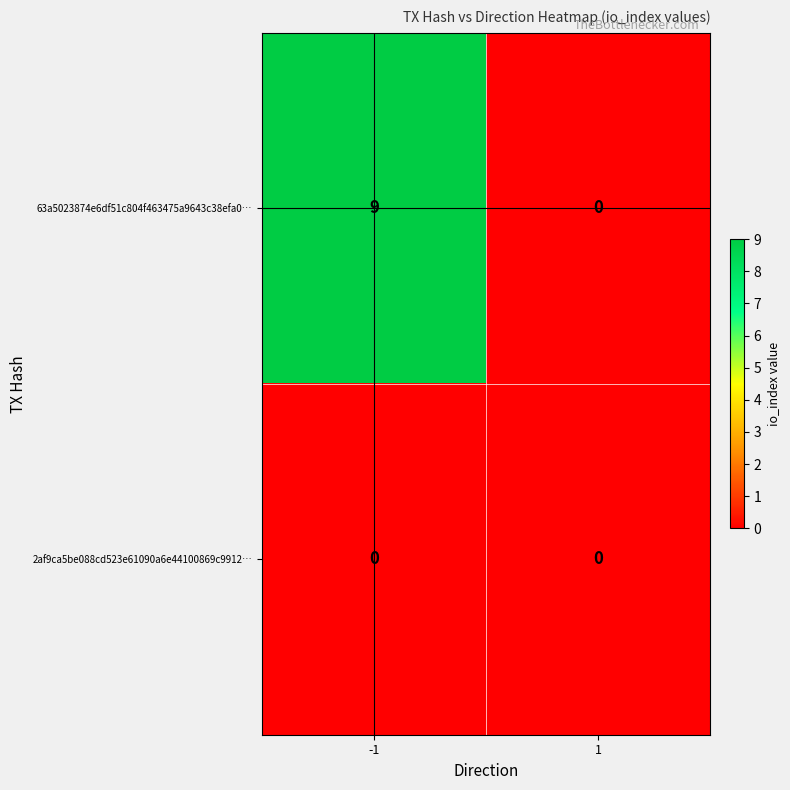

At how many categories does at least one series exceed 8?

1